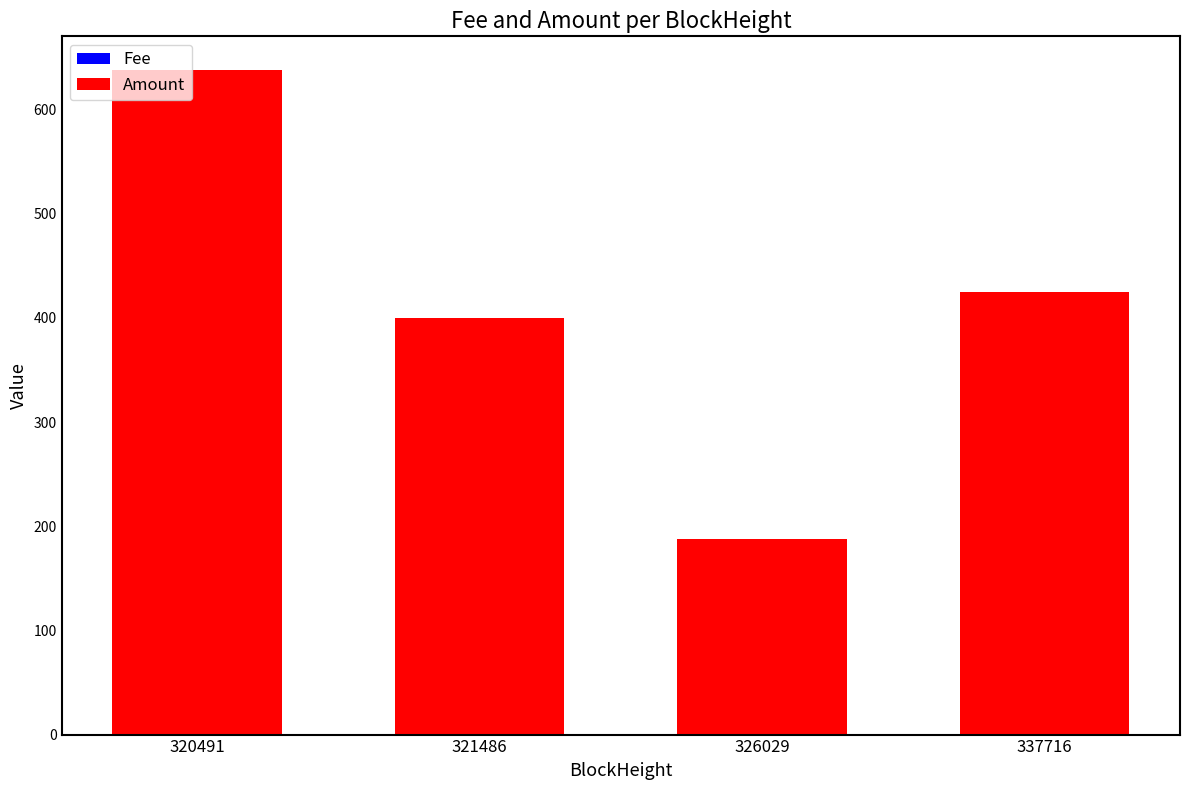

How many data points does each series have?

4